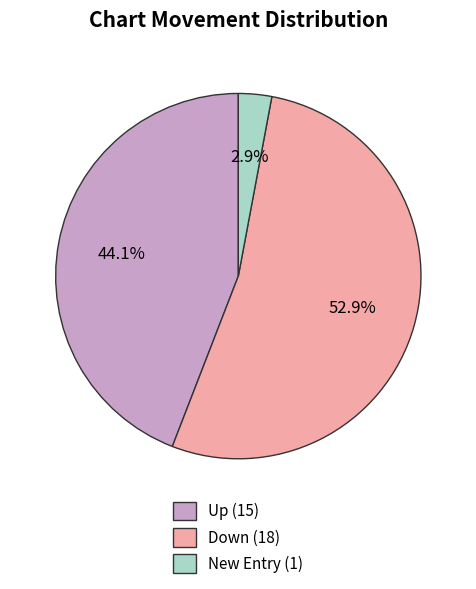

Does any single category account for the majority?

Yes